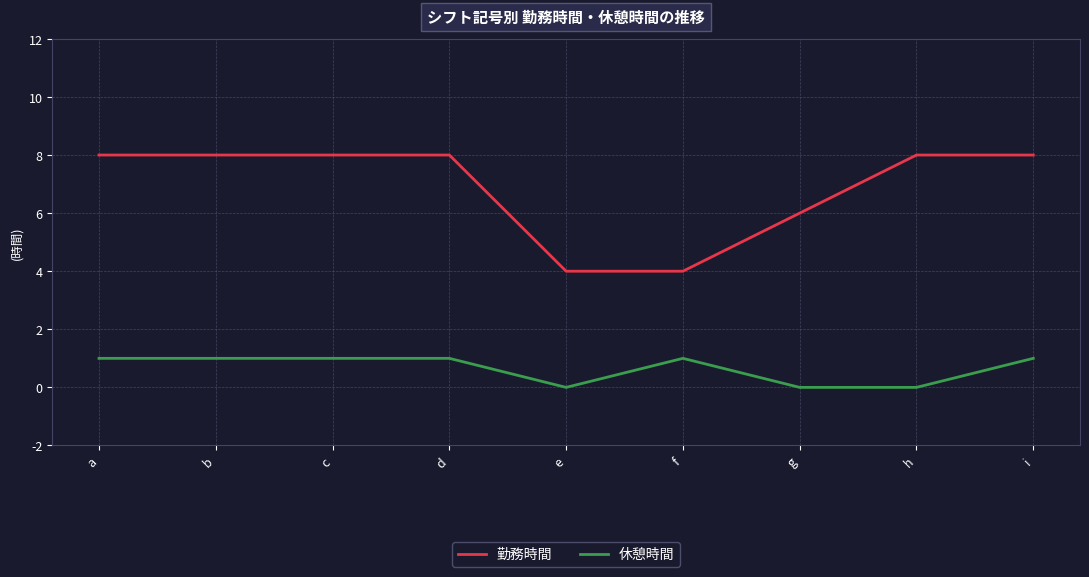

Is the value of 休憩時間 at i greater than the value of 勤務時間 at b?

No